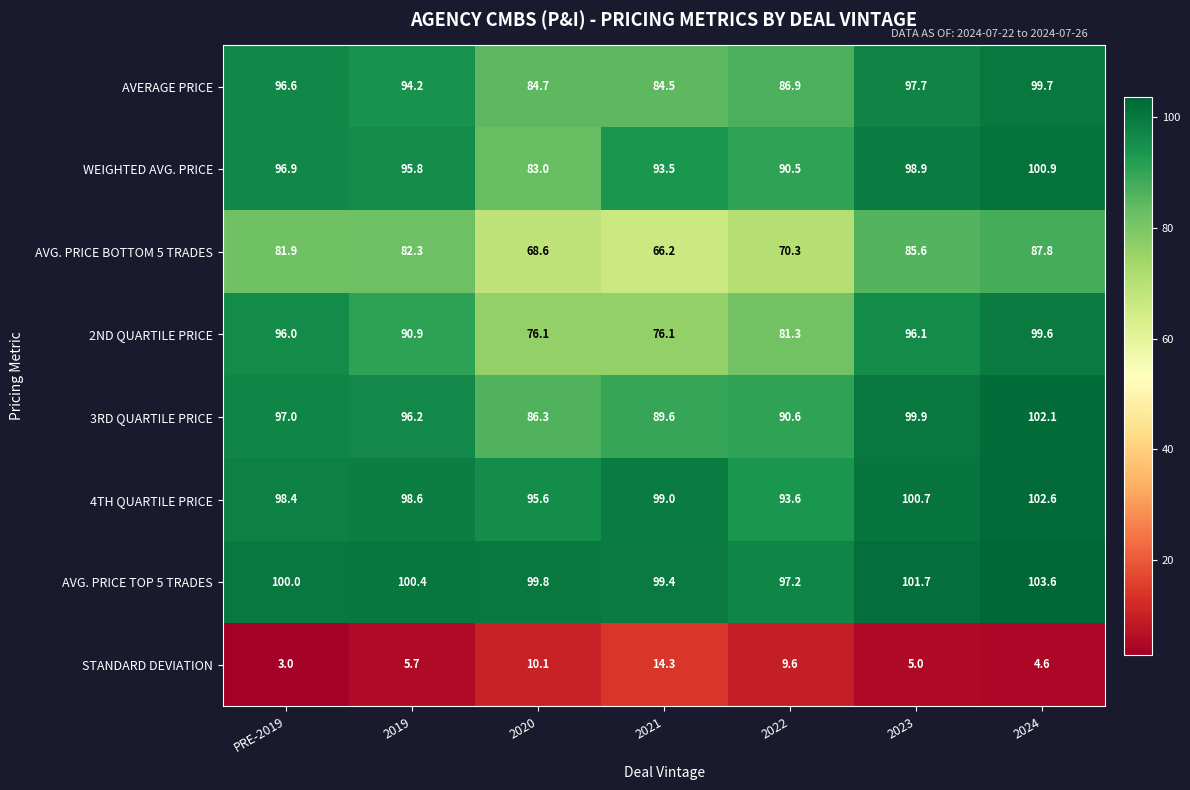

What is the average value of the 4TH QUARTILE PRICE series?

98.4